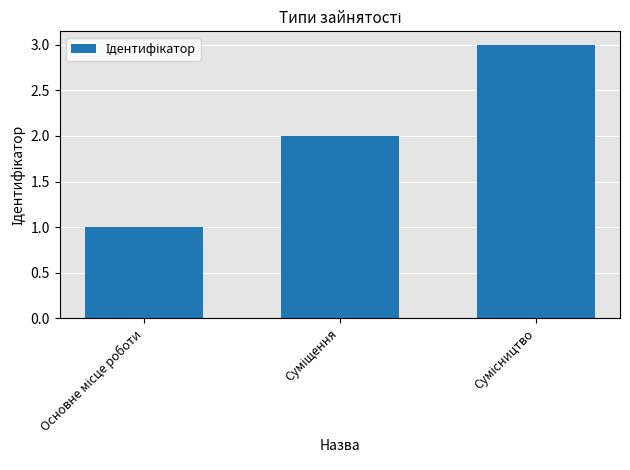

What is the maximum value shown in the chart?

3